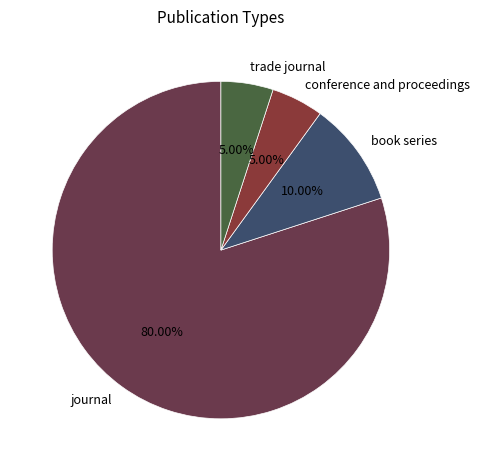

Which slice is the largest?

journal